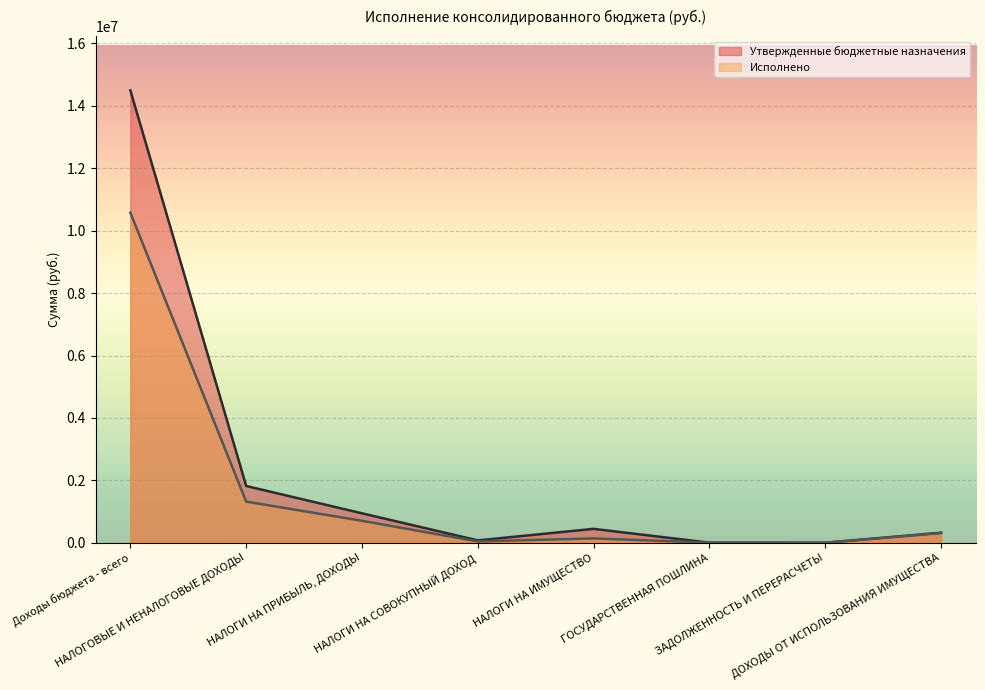

List the series in order of their overall mean, lowest first.

Исполнено, Утвержденные бюджетные назначения